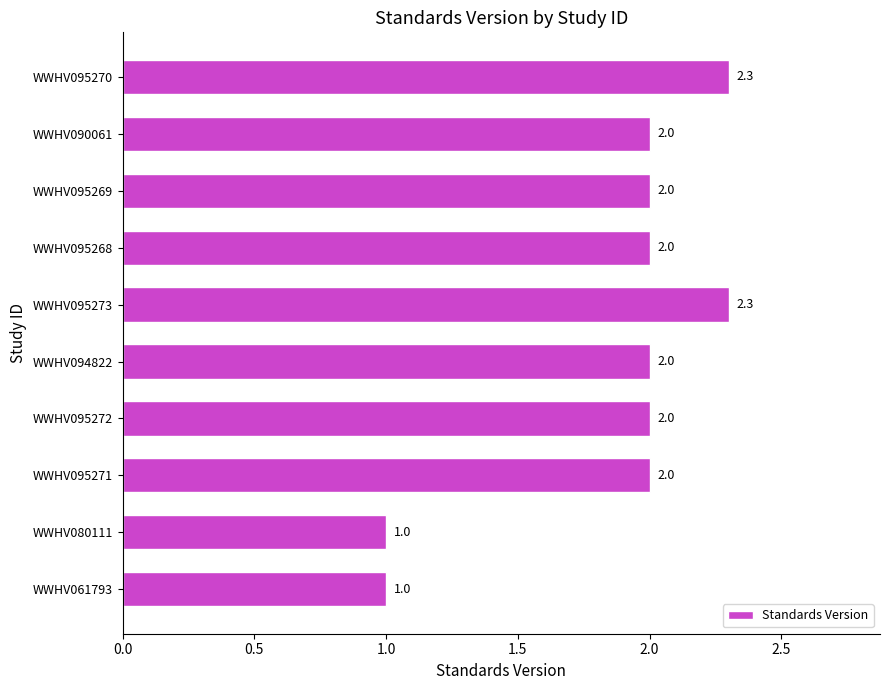

What is the difference between the values at WWHV061793 and WWHV095269?

1.0